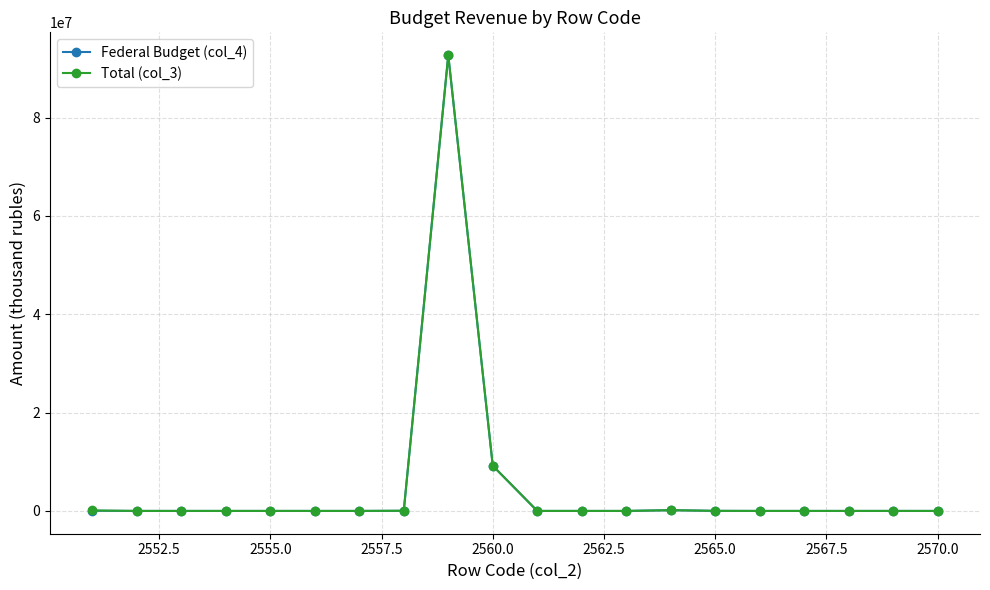

What is the greatest value displayed?

92711524